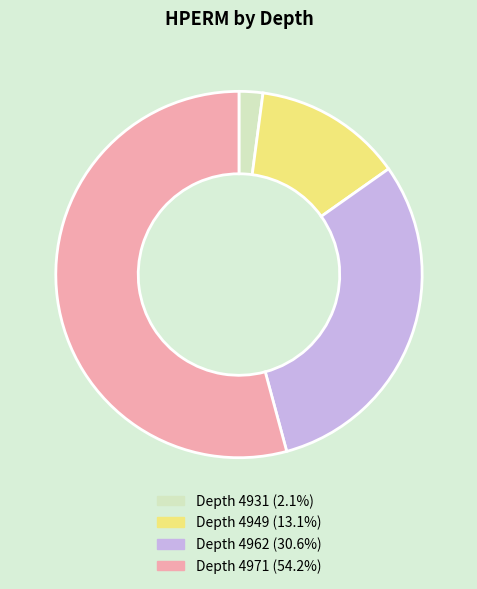

Is there a majority slice in this chart?

Yes